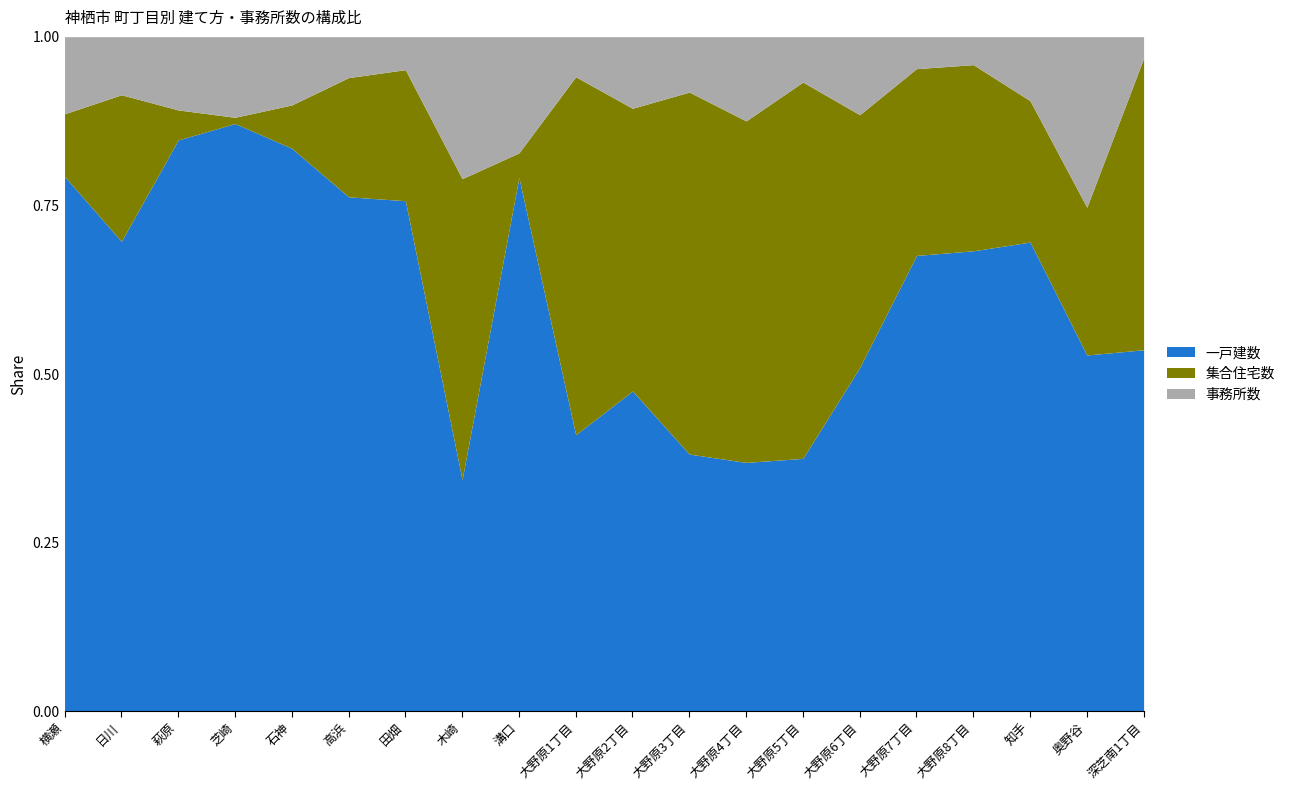

What is the minimum value for 事務所数?

11